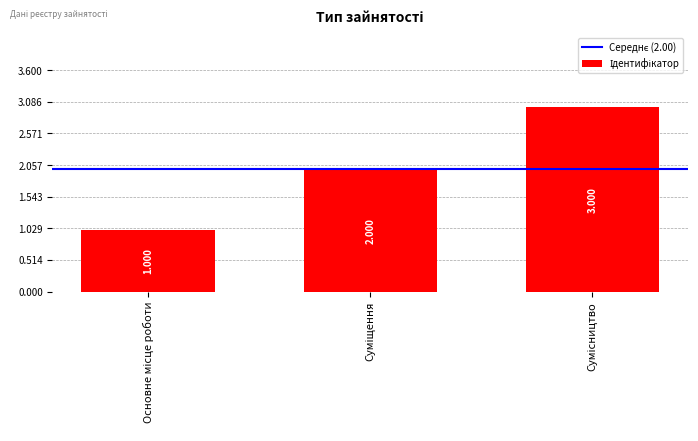

What is the label of the 3rd bar from the right?

Основне місце роботи